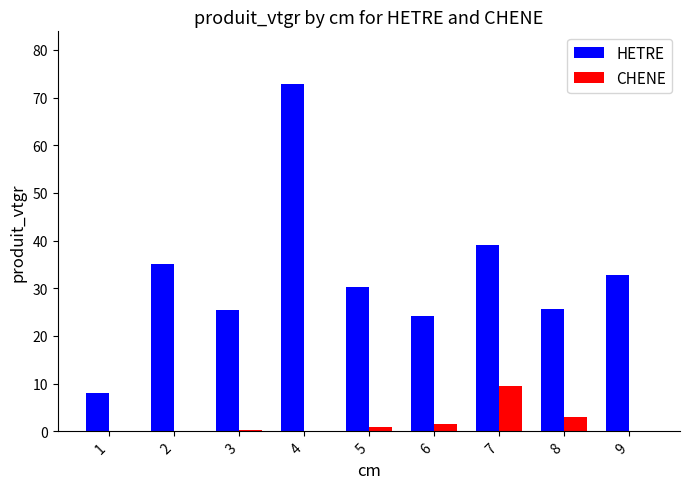

What is the total value across all series at 5?

31.2